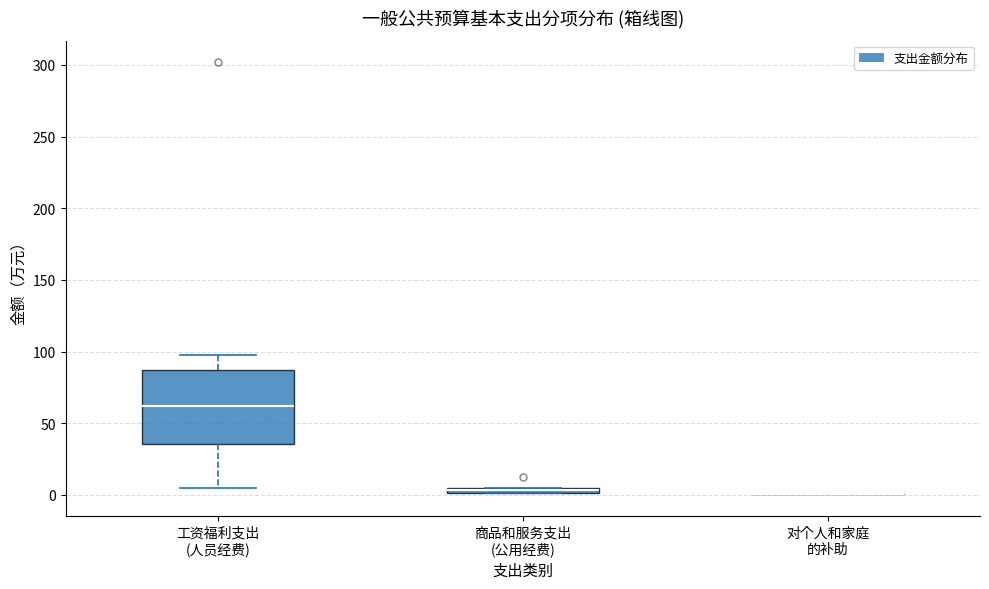

Which box is the tallest, from its lower edge to its upper edge?

工资福利支出 (人员经费)